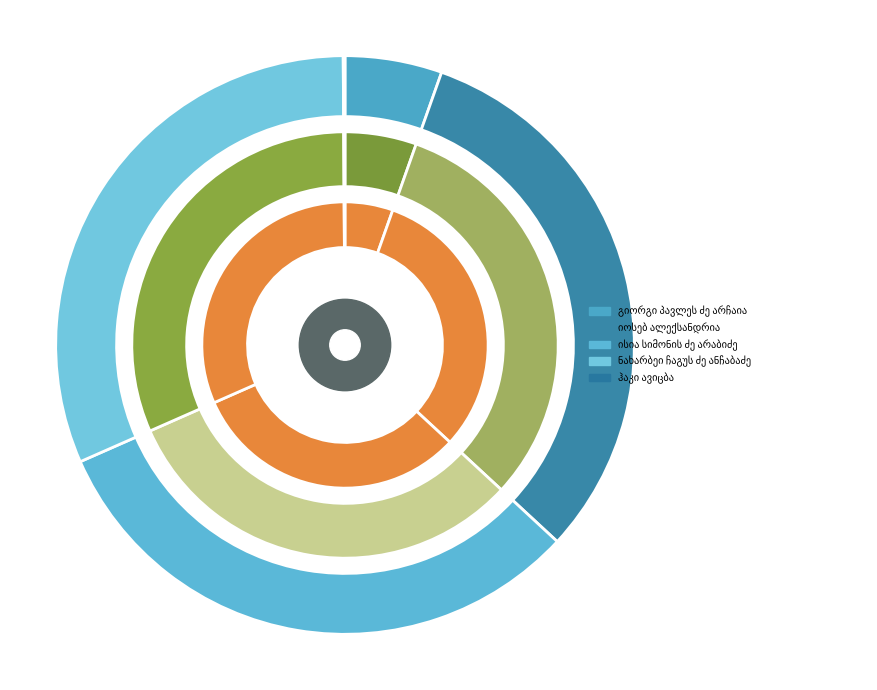

How much of the chart is everything except იოსებ ალექსანდრია?

68.5%